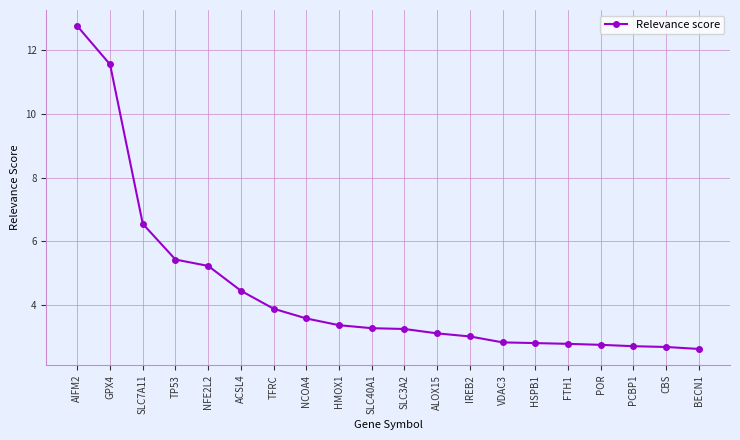

What is the label of the 17th point from the left?

POR